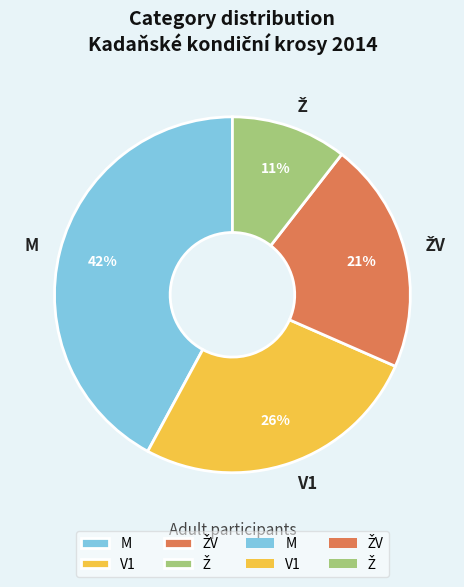

Does V1 account for over 50% of the chart?

No